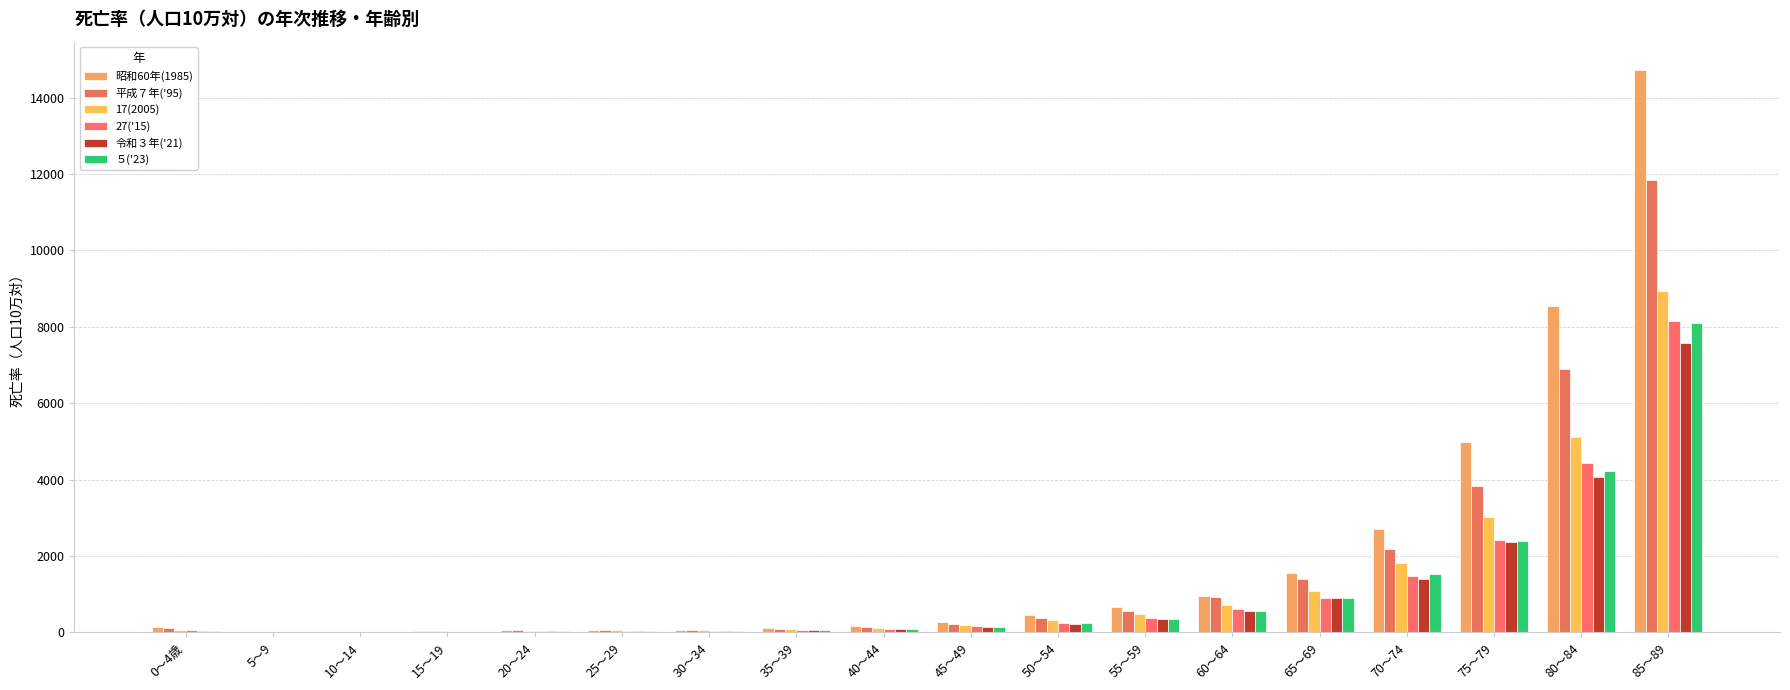

What is the label of the 11th bar from the right?

35～39